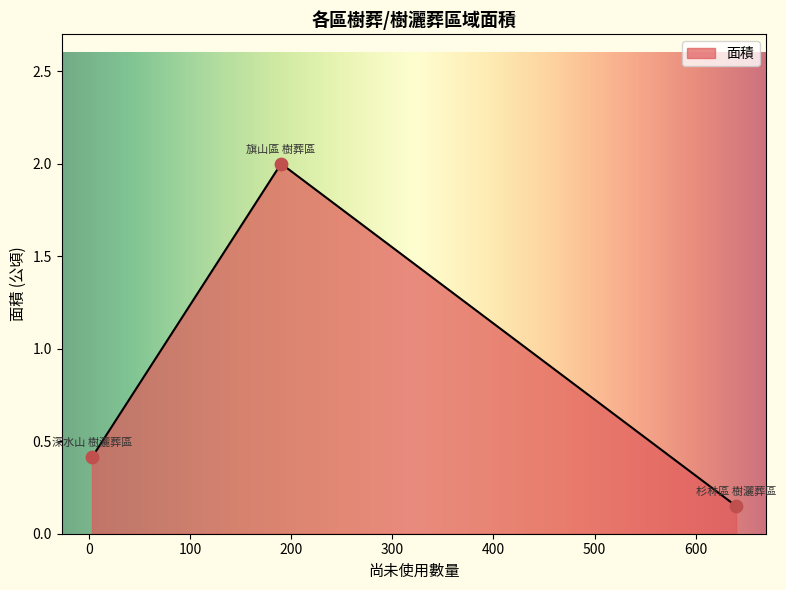

Between 旗山區 樹葬區 and 深水山 樹灑葬區, which is larger?

旗山區 樹葬區